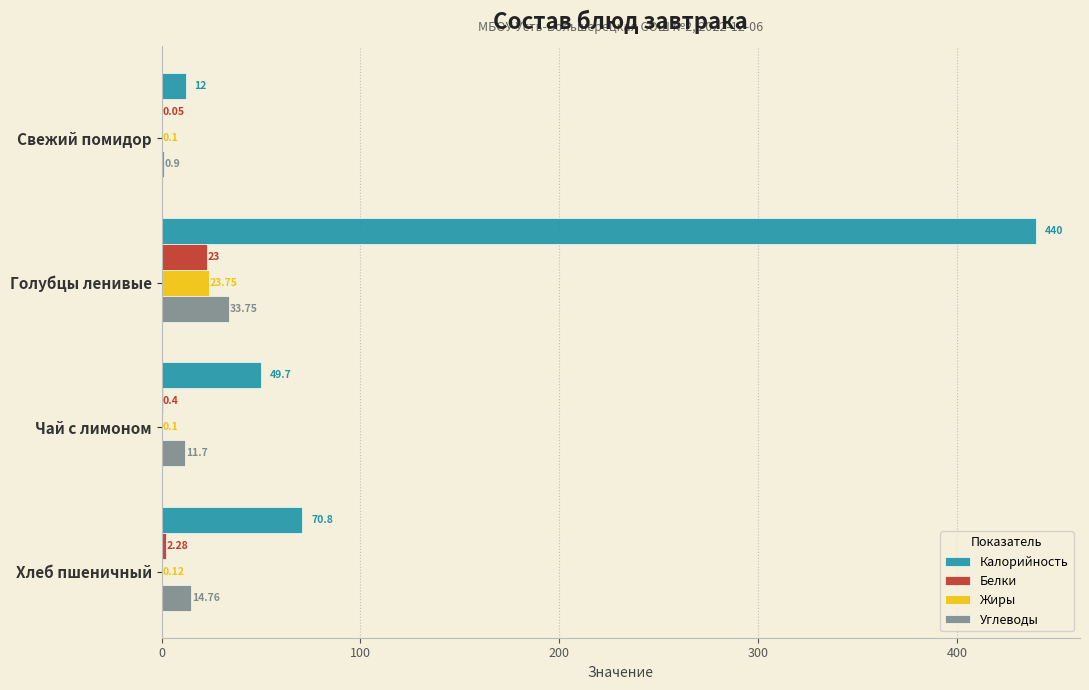

Is the value of Углеводы at Голубцы ленивые greater than the value of Белки at Хлеб пшеничный?

Yes